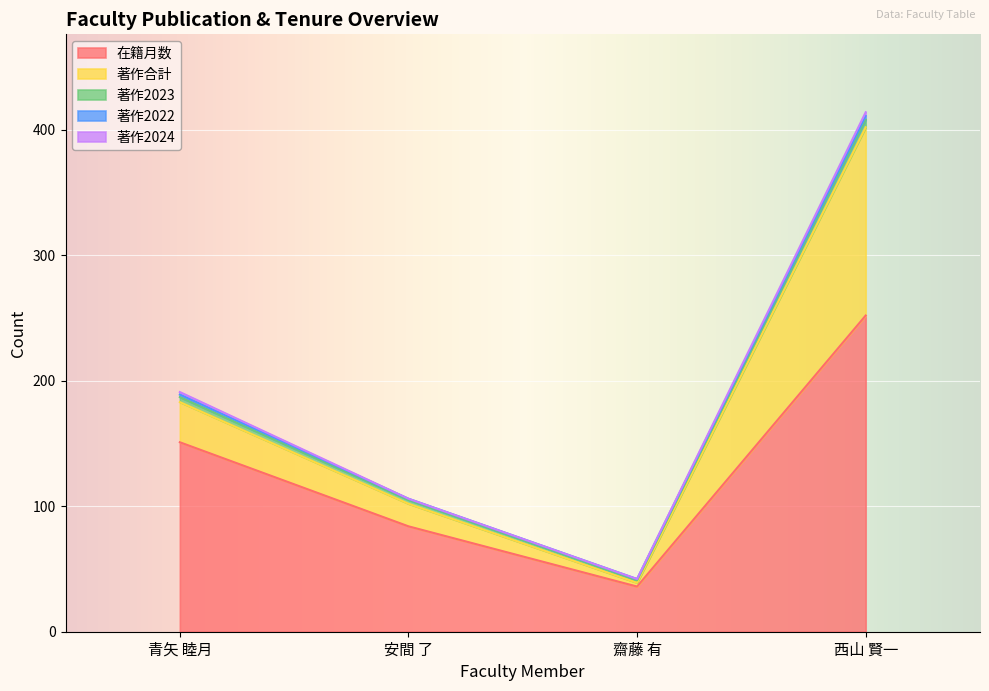

Reading left to right, transcribe all the data shown in this chart.

在籍月数: 151	84	36	252
著作合計: 32	18	3	150
著作2023: 4	3	2	6
著作2022: 2	1	1	3
著作2024: 2	0	0	3